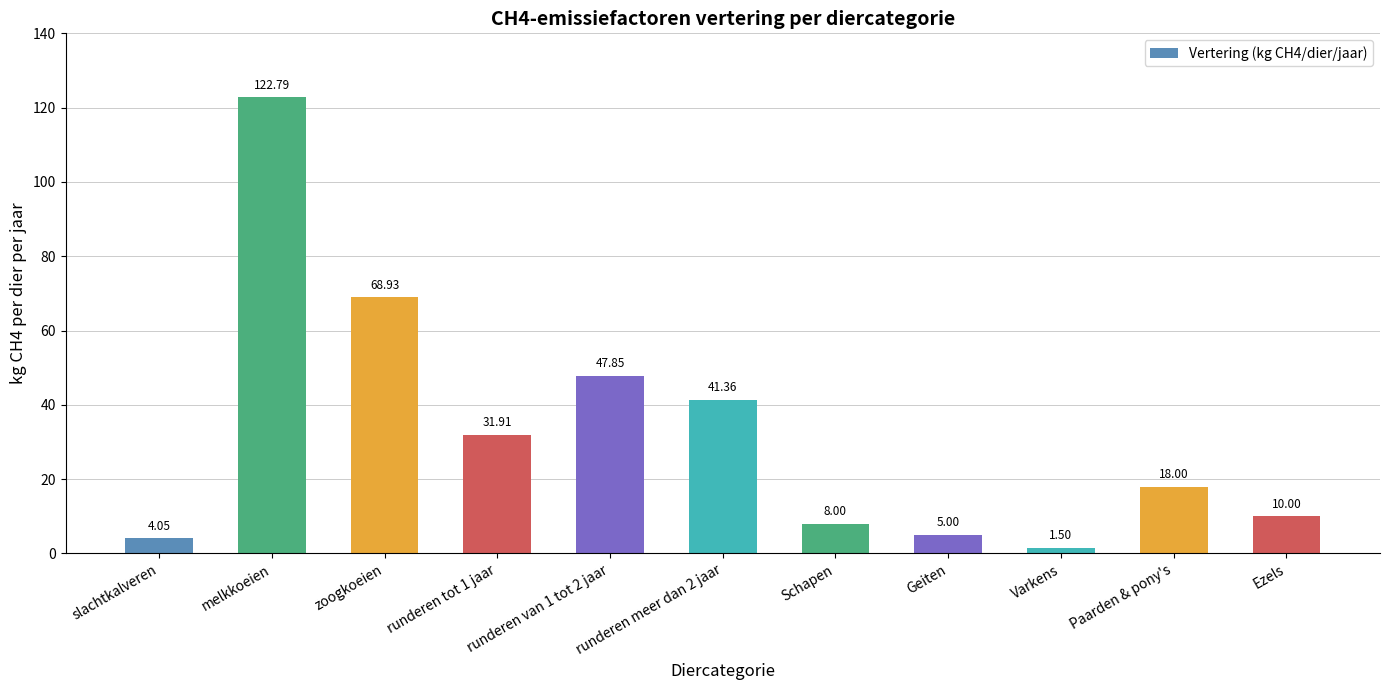

At which label is the value closest to 62?

zoogkoeien